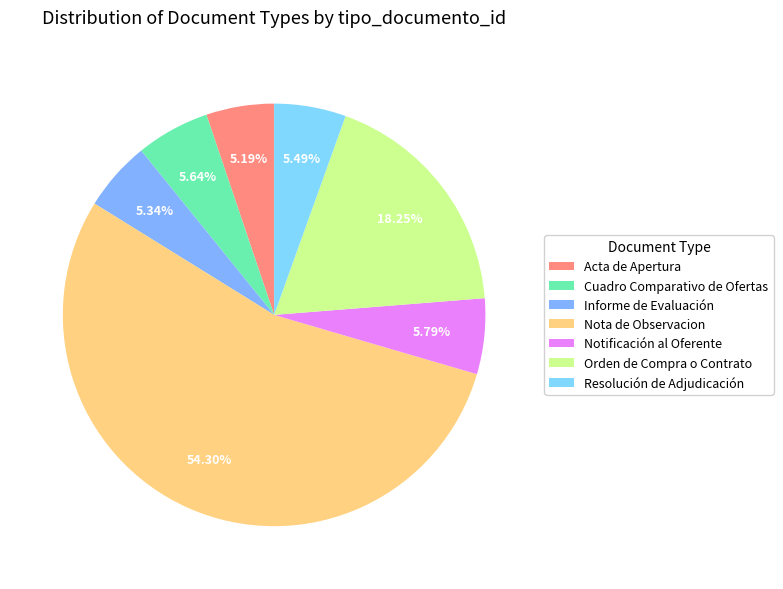

Is there a majority slice in this chart?

Yes